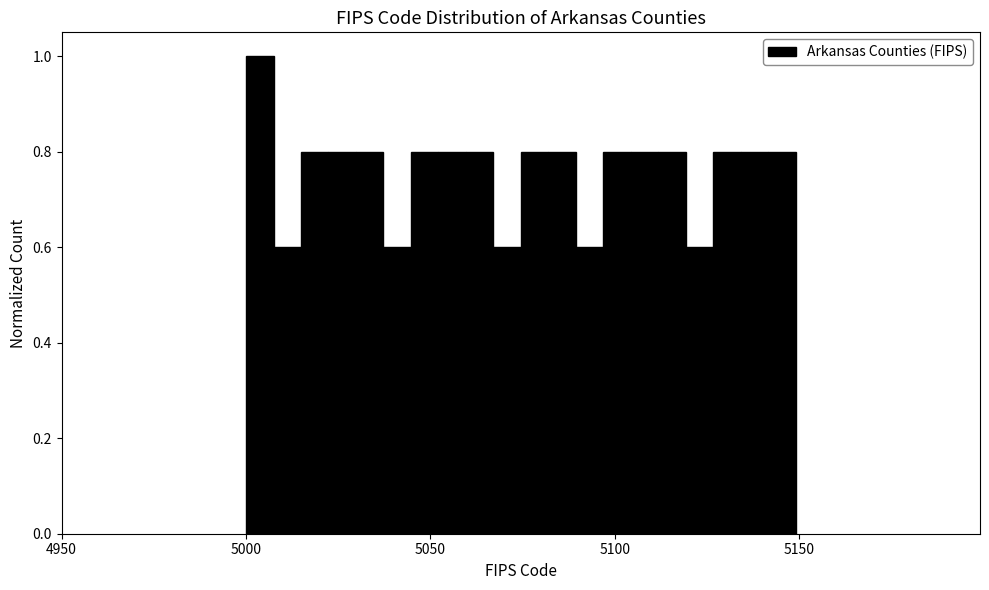

Read against the x-axis, roughly where is the centre of the tallest bar?

5005